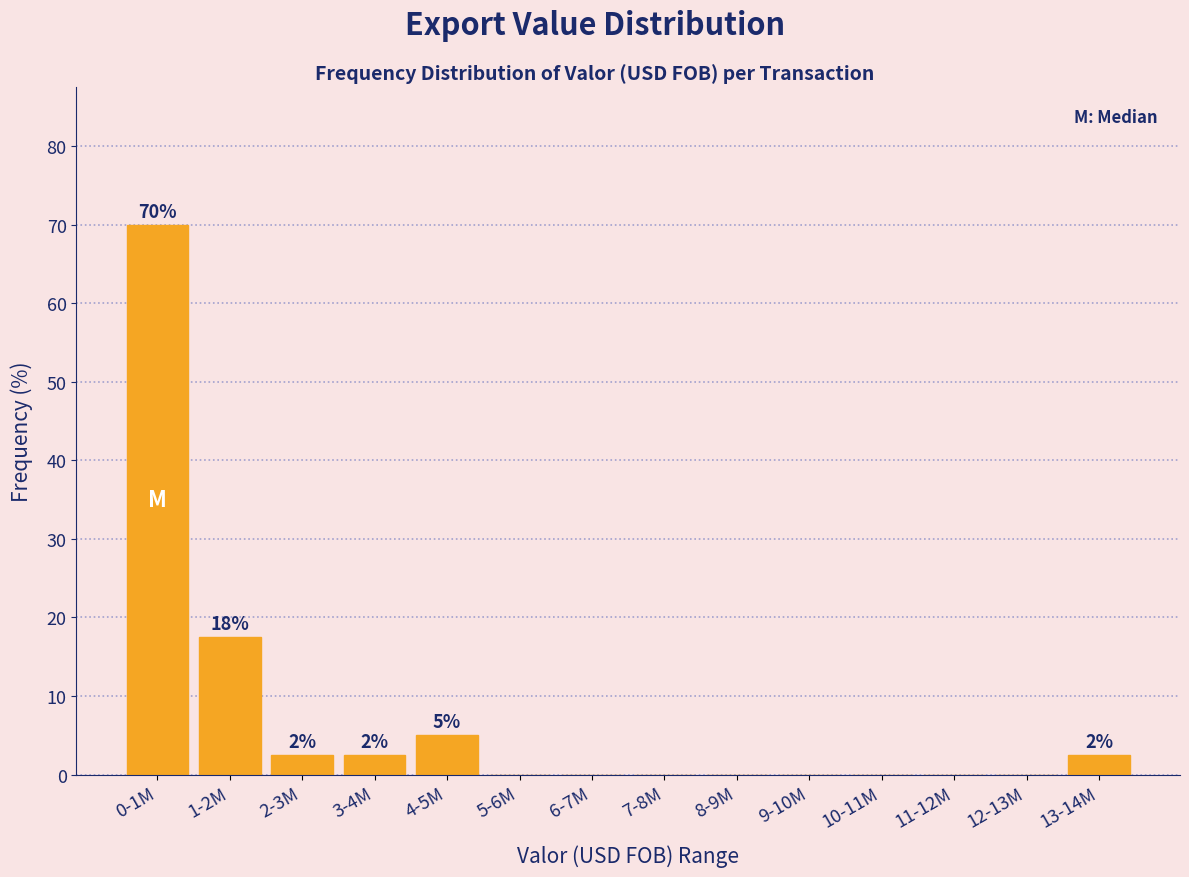

Reading left to right, what are all the values shown in this chart?

0-1M=70.0	1-2M=17.5	2-3M=2.5	3-4M=2.5	4-5M=5.0	5-6M=0.0	6-7M=0.0	7-8M=0.0	8-9M=0.0	9-10M=0.0	10-11M=0.0	11-12M=0.0	12-13M=0.0	13-14M=2.5